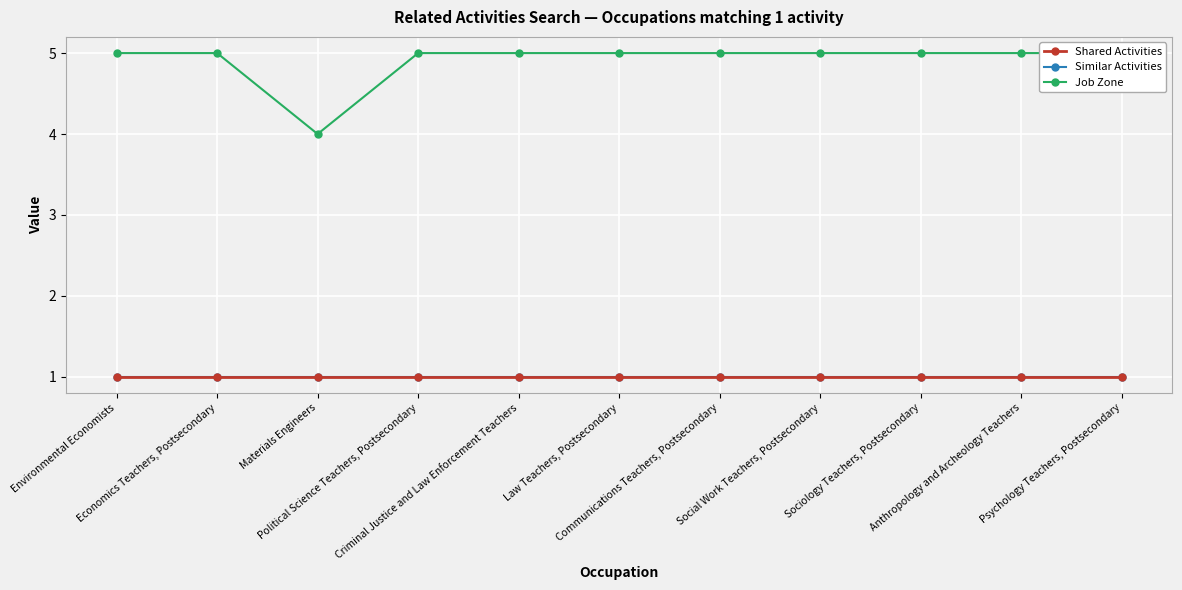

Reading right to left, list all the values displayed in this chart.

Shared Activities: 1	1	1	1	1	1	1	1	1	1	1
Similar Activities: 1	1	1	1	1	1	1	1	1	1	1
Job Zone: 5	5	5	5	5	5	5	5	4	5	5